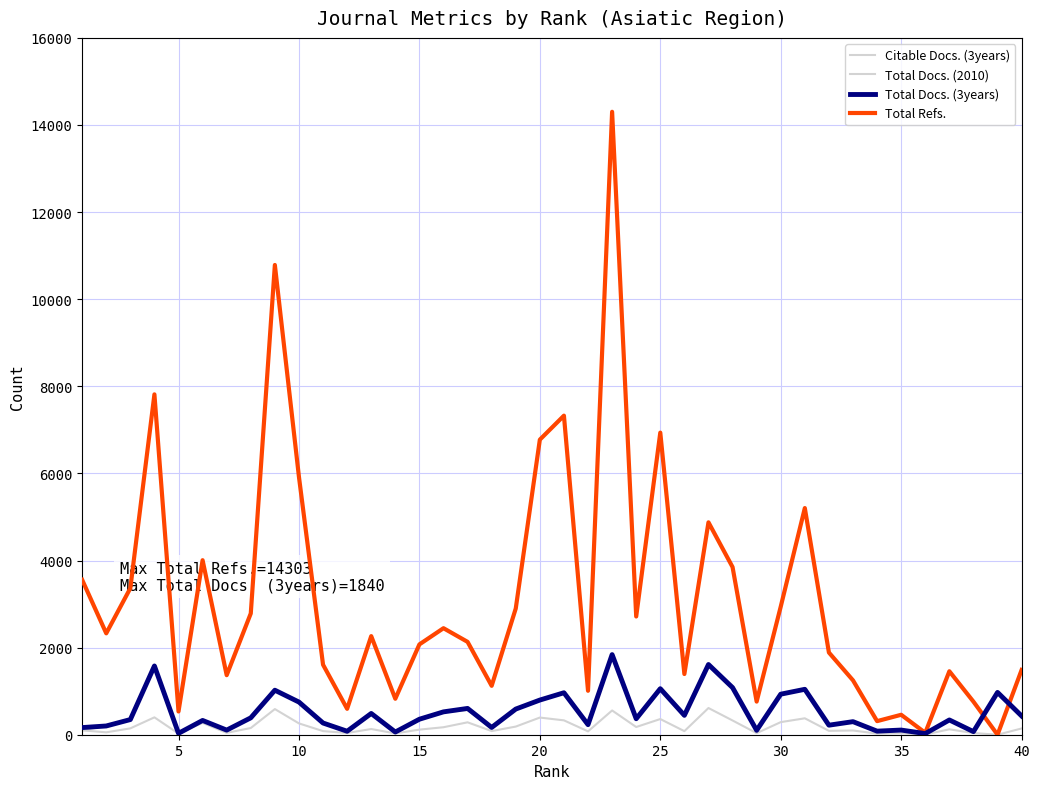

Rank the series by their maximum value, from lowest to highest.

Total Docs. (2010), Citable Docs. (3years), Total Docs. (3years), Total Refs.